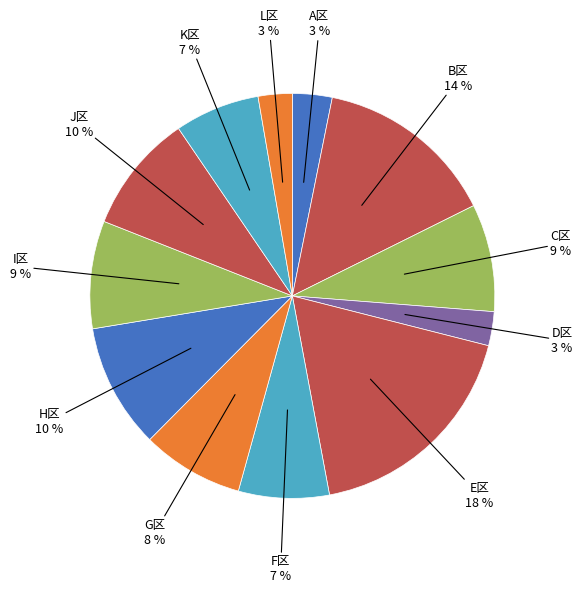

How many segments does this pie chart have?

12